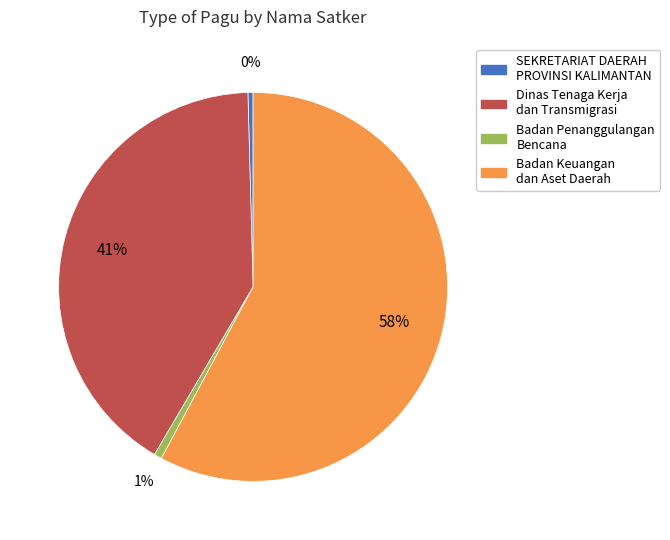

Is SEKRETARIAT DAERAH PROVINSI KALIMANTAN the majority of the pie?

No